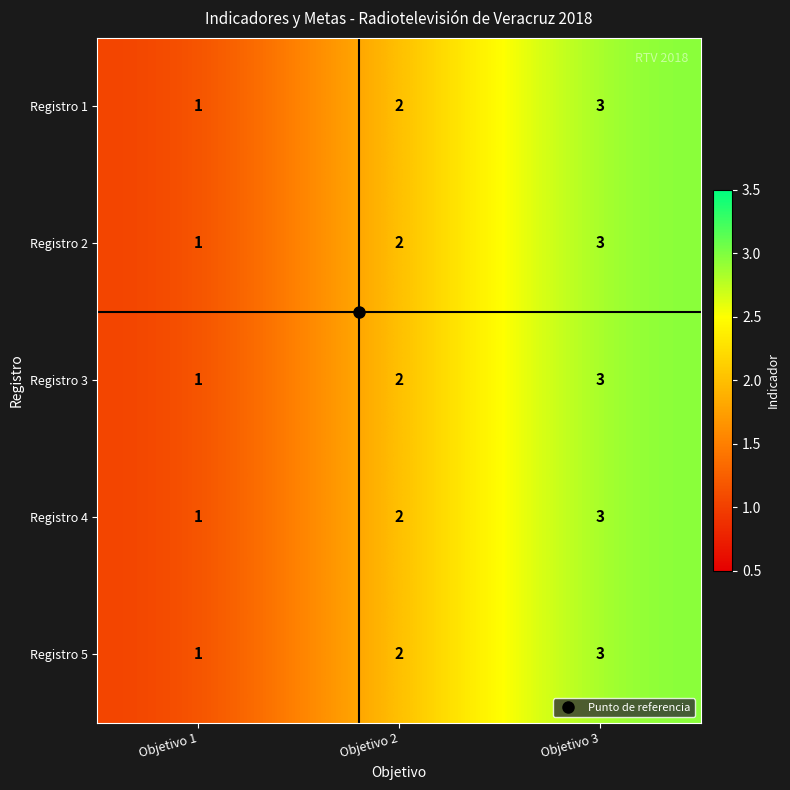

List the labels in order of Registro 2 value, smallest first.

Objetivo 1, Objetivo 2, Objetivo 3